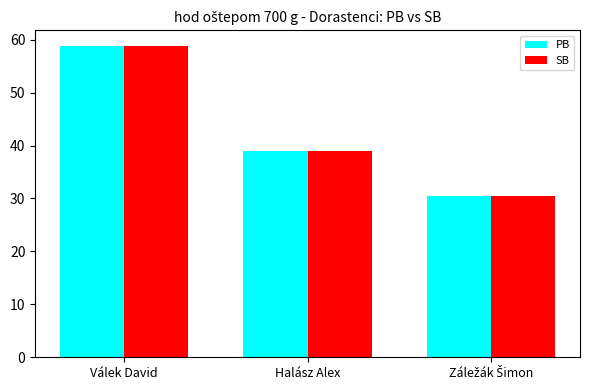

What is the minimum value shown in the chart?

30.5